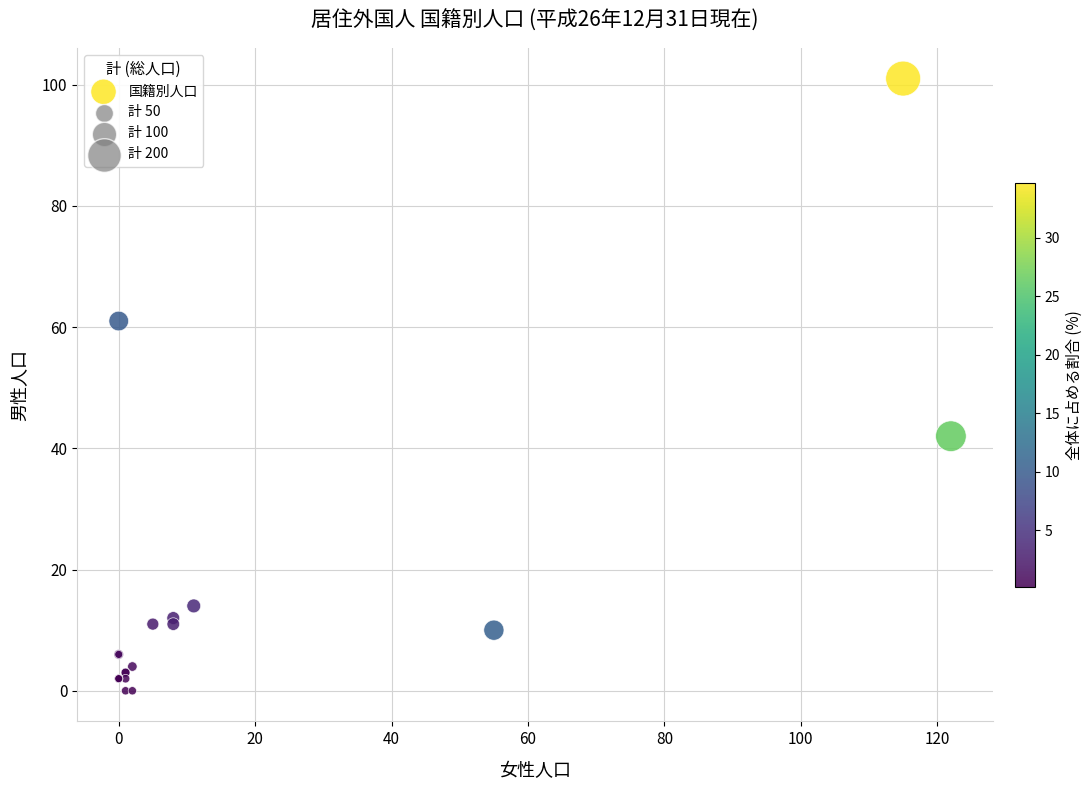

What Y value in the scatter plot is closest to 50?

42